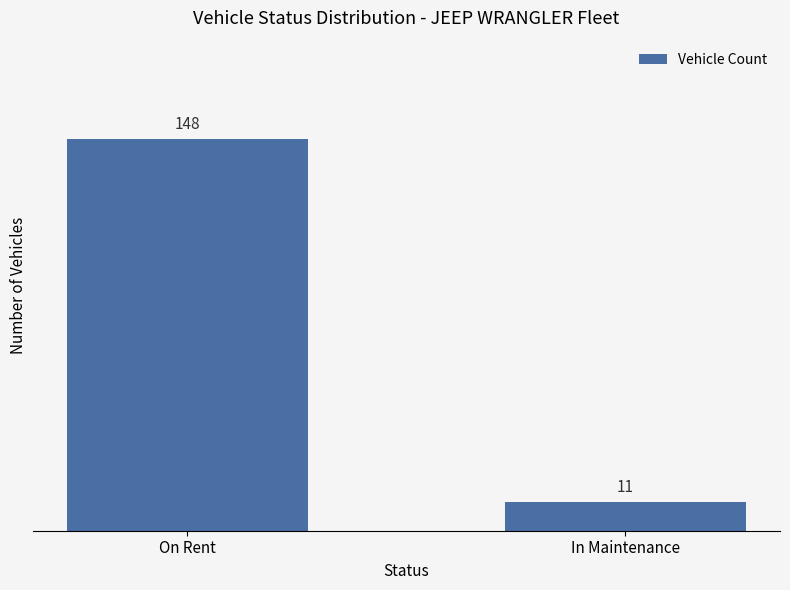

How many data points are less than 148?

1